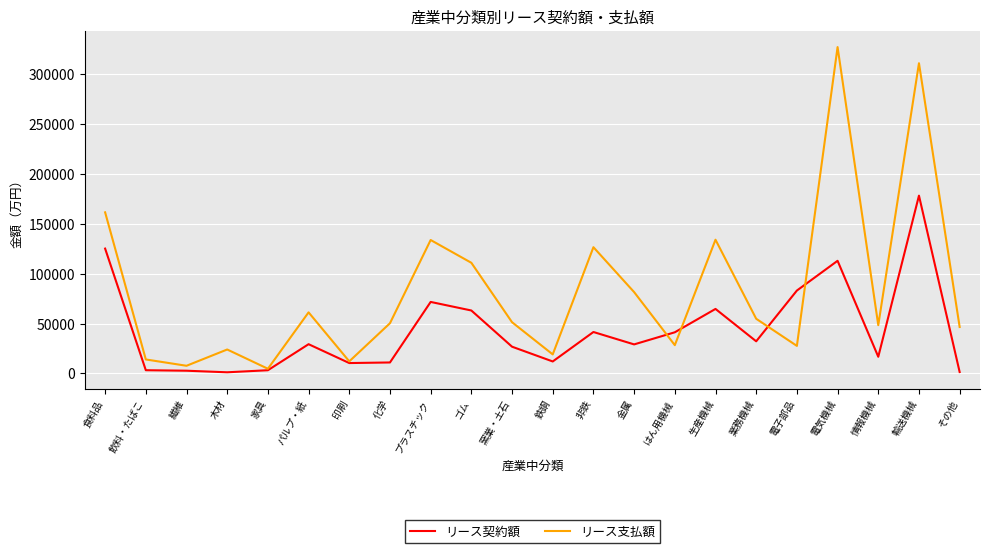

How many interior local valleys does the リース支払額 series have?

7